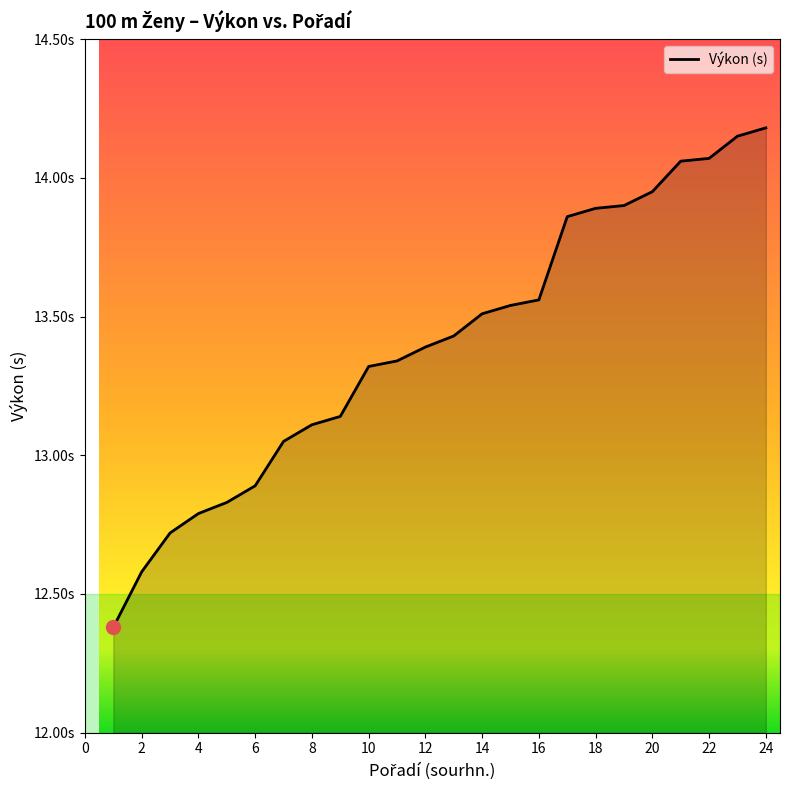

Reading left to right, what are all the values shown in this chart?

12.4	12.6	12.7	12.8	12.8	12.9	13.1	13.1	13.1	13.3	13.3	13.4	13.4	13.5	13.5	13.6	13.9	13.9	13.9	13.9	14.1	14.1	14.2	14.2